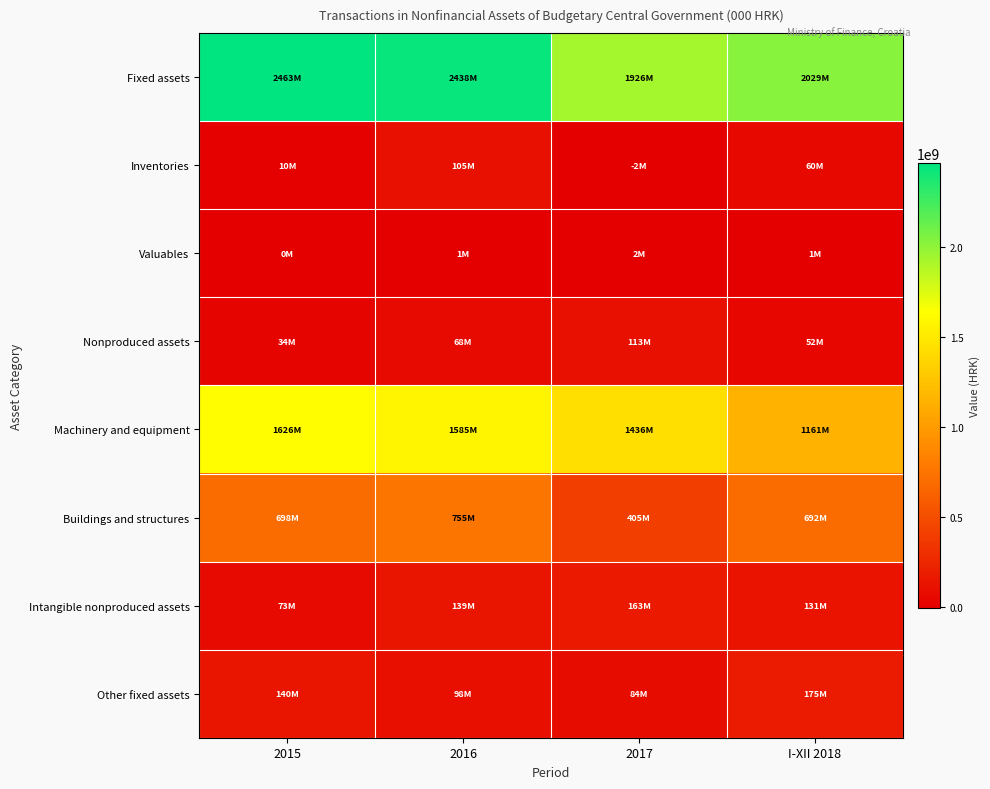

Which series has the largest total across all categories?

Fixed assets